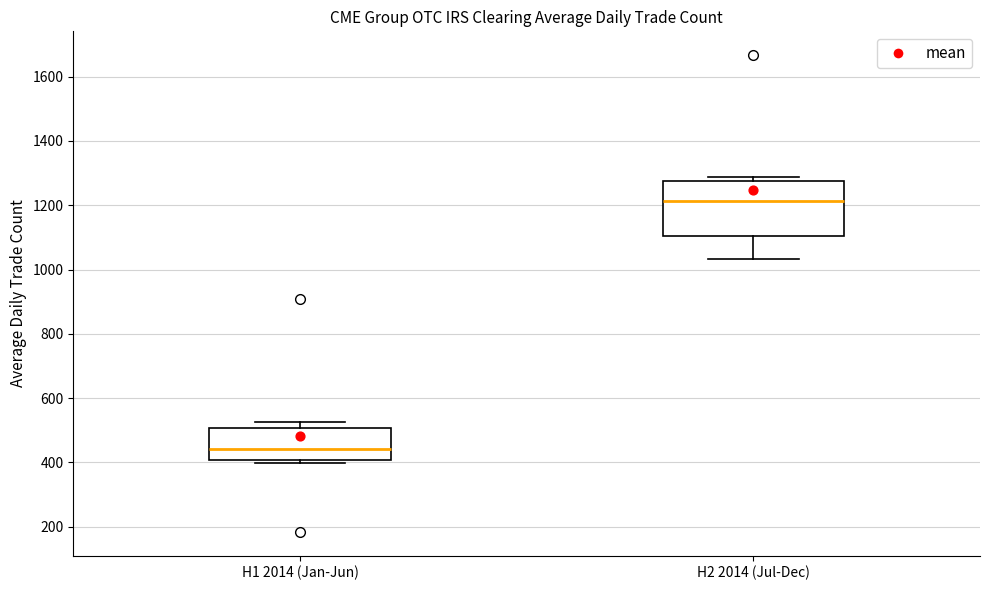

Reading left to right, read every box against the y-axis: the position of its median line, the range the box covers, and the ends of its whiskers. The values are not printed on the chart, so give them approximately, as read against the axis.

H1 2014 (Jan-Jun): median 440, box 400 to 500, whiskers 400 (just below the box's lower edge) to 520
H2 2014 (Jul-Dec): median 1220, box 1100 to 1280, whiskers 1040 to 1280 (just above the box's upper edge)